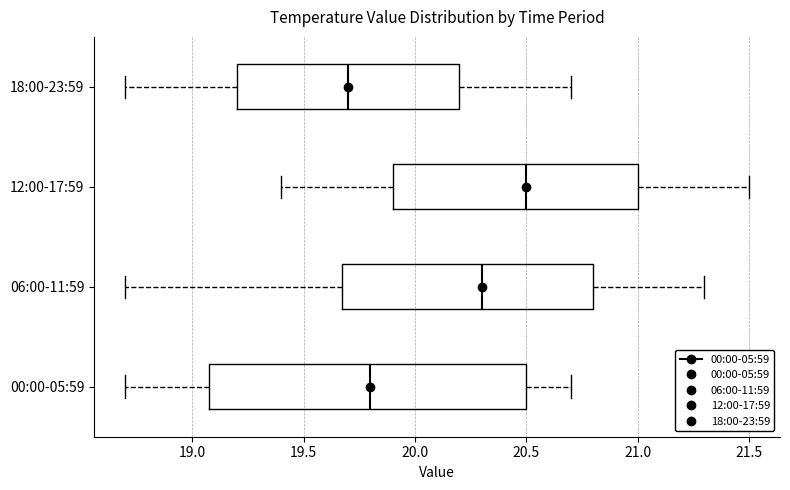

Which box is the widest, from its left edge to its right edge?

00:00-05:59